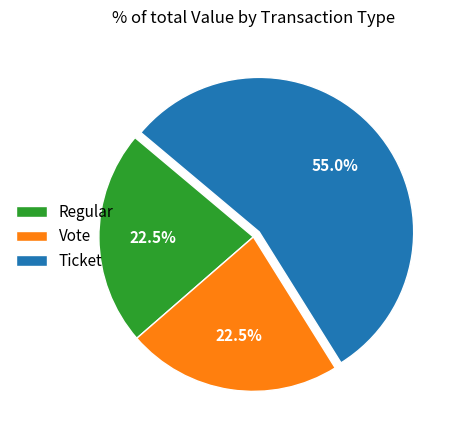

What percentage do Regular and Vote together represent?

45.0%